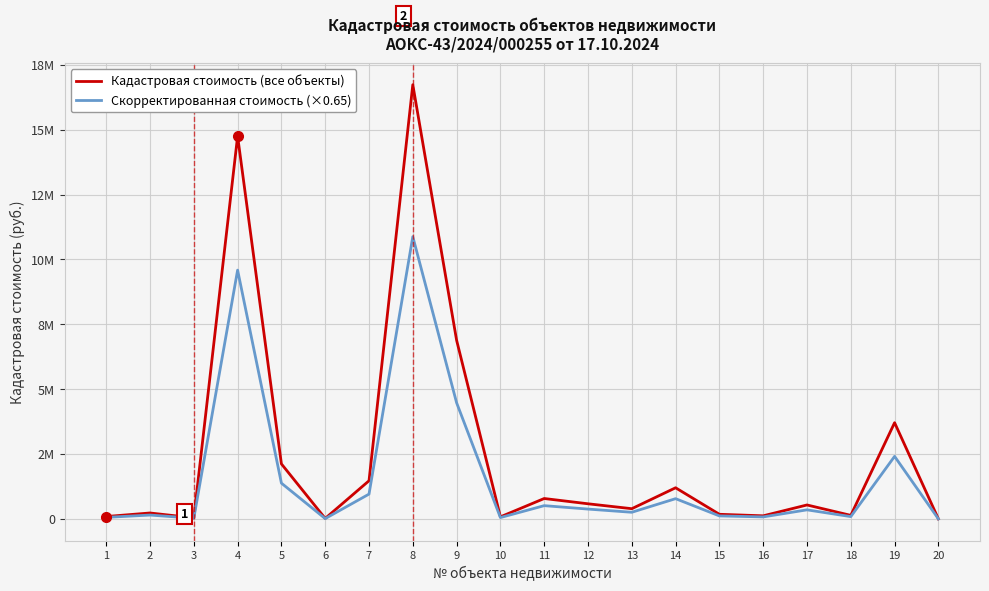

True or false: Кадастровая стоимость (все объекты) and Скорректированная стоимость (×0.65) cross at least once.

False